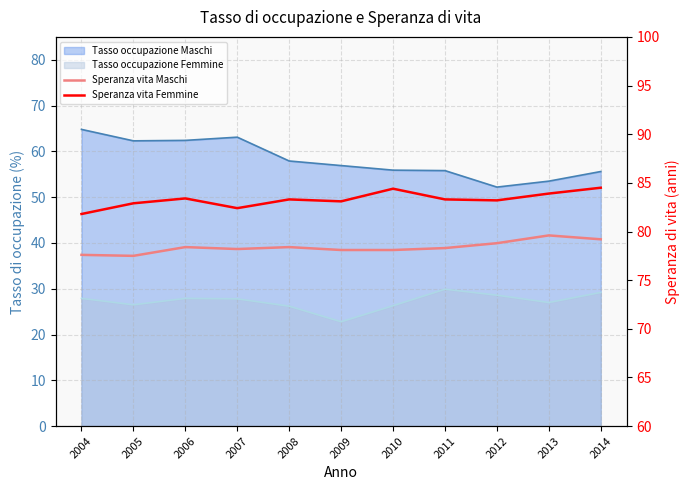

In Speranza vita Maschi, how many points are higher than both neighbors (excluding endpoints)?

3